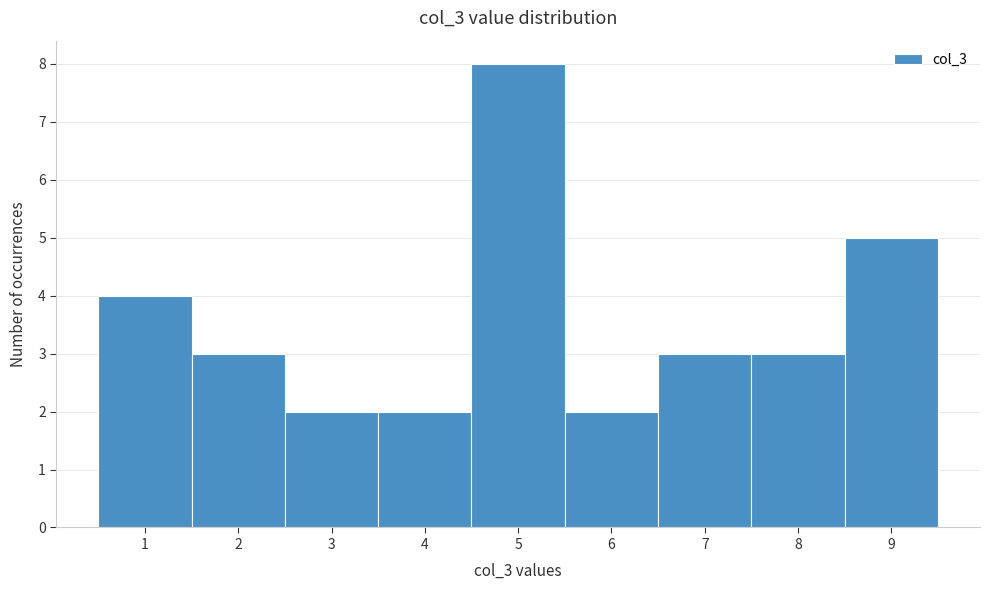

Reading left to right, transcribe this chart: for each bar, give the range it covers on the x-axis and its height. The values are not printed on the chart, so give them approximately, as read against the axis.

0.5 to 1.5: 4
1.5 to 2.5: 3
2.5 to 3.5: 2
3.5 to 4.5: 2
4.5 to 5.5: 8
5.5 to 6.5: 2
6.5 to 7.5: 3
7.5 to 8.5: 3
8.5 to 9.5: 5